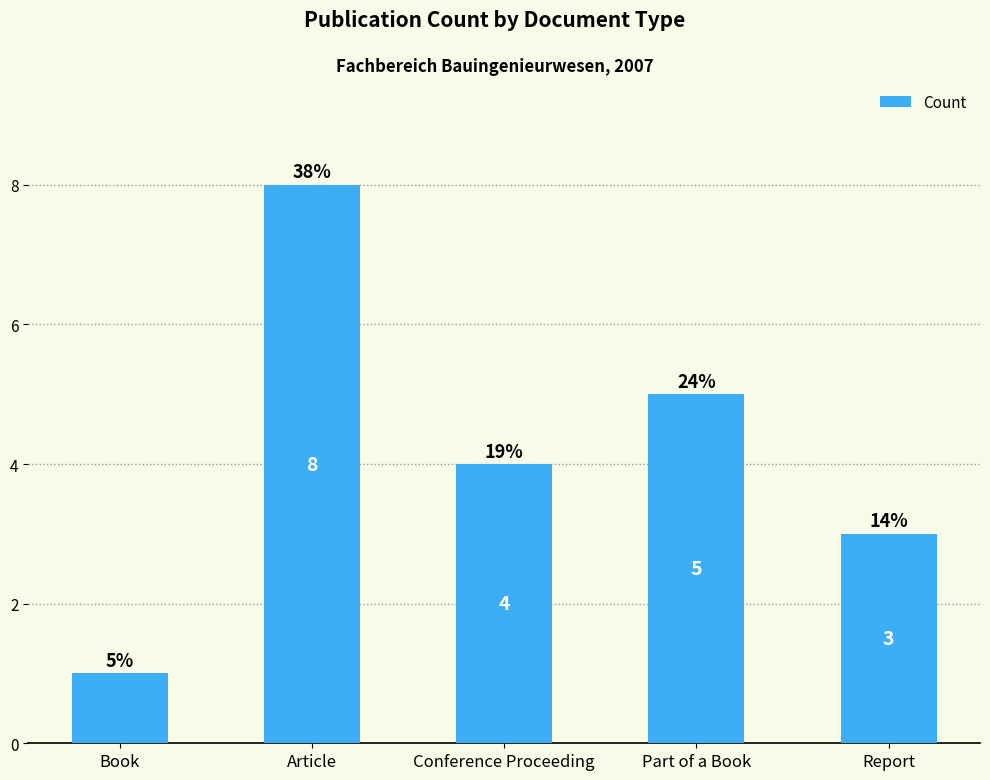

What is the approximate value at Article?

8